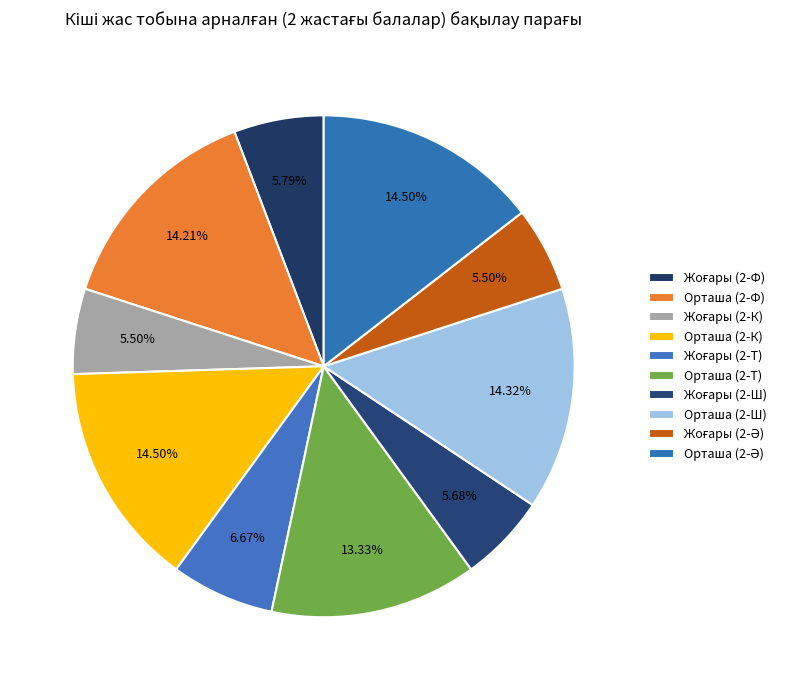

True or false: Орташа (2-Ә) accounts for 3% of the total.

False